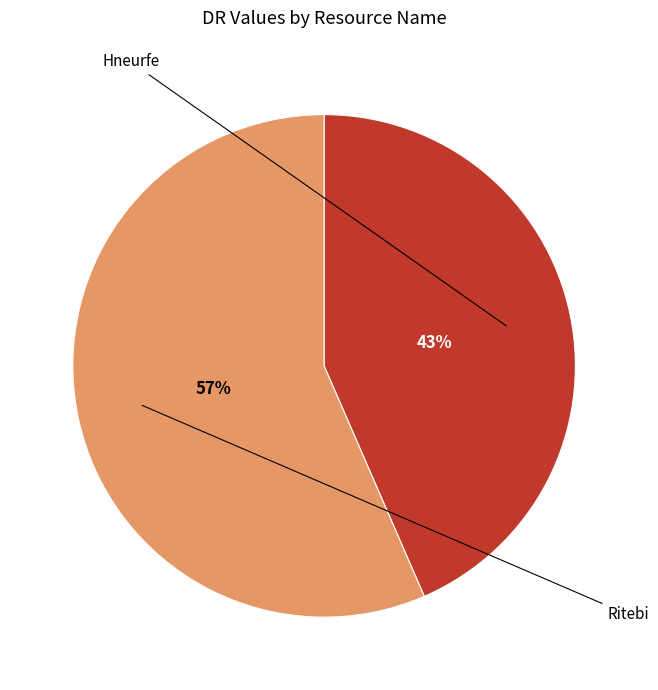

To the nearest percent, what is the average slice percentage?

50%